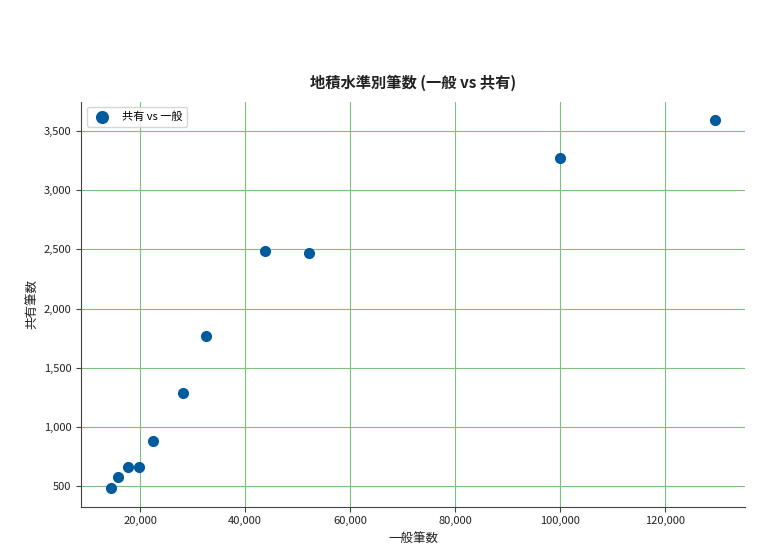

What Y value in the scatter plot is closest to 2037?

1770